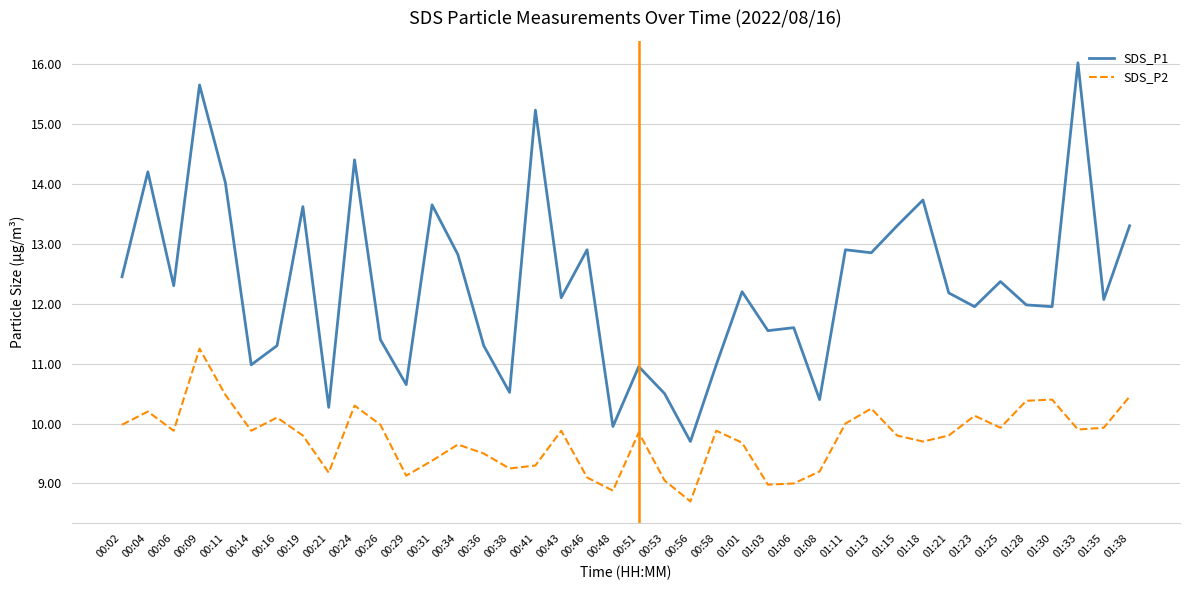

What is the difference between the SDS_P2 values at 01:06 and 01:15?

0.8